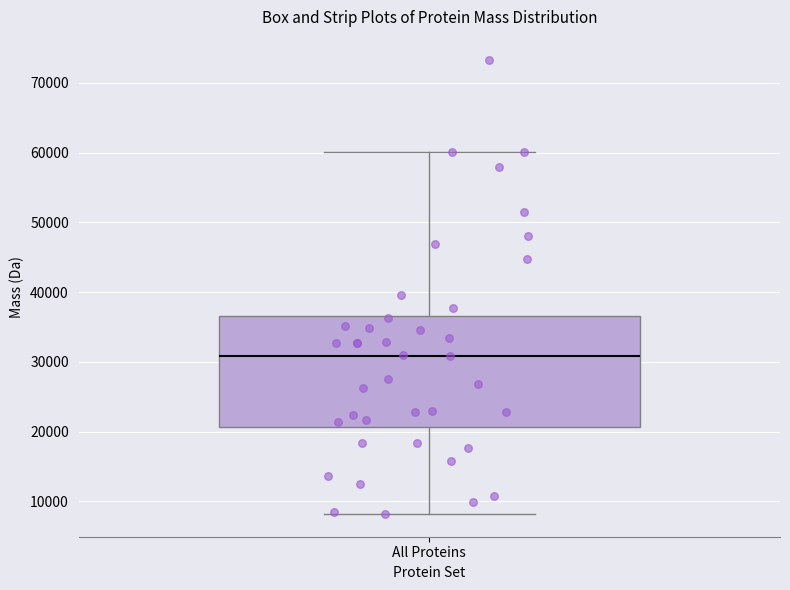

Where does the median line of the box for All Proteins sit on the y-axis? The values are not printed on the chart, so give them approximately, as read against the axis.

31000